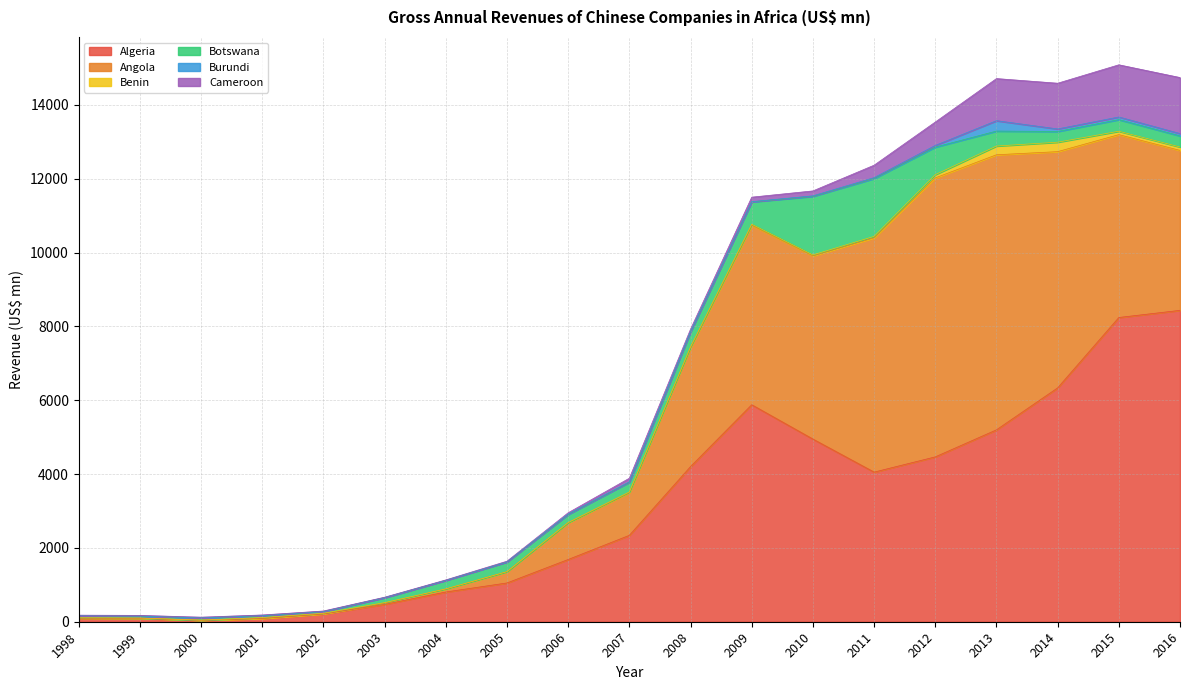

The Algeria series shows 6334.3 at 2014. True or false?

True